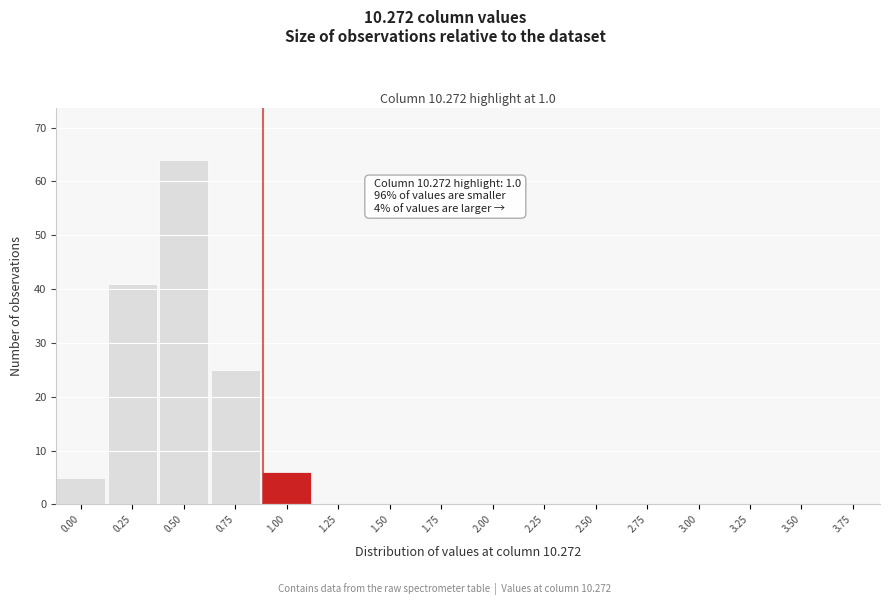

Reading left to right, extract all data points from this chart.

0.00=5	0.25=41	0.50=64	0.75=25	1.00=6	1.25=0	1.50=0	1.75=0	2.00=0	2.25=0	2.50=0	2.75=0	3.00=0	3.25=0	3.50=0	3.75=0